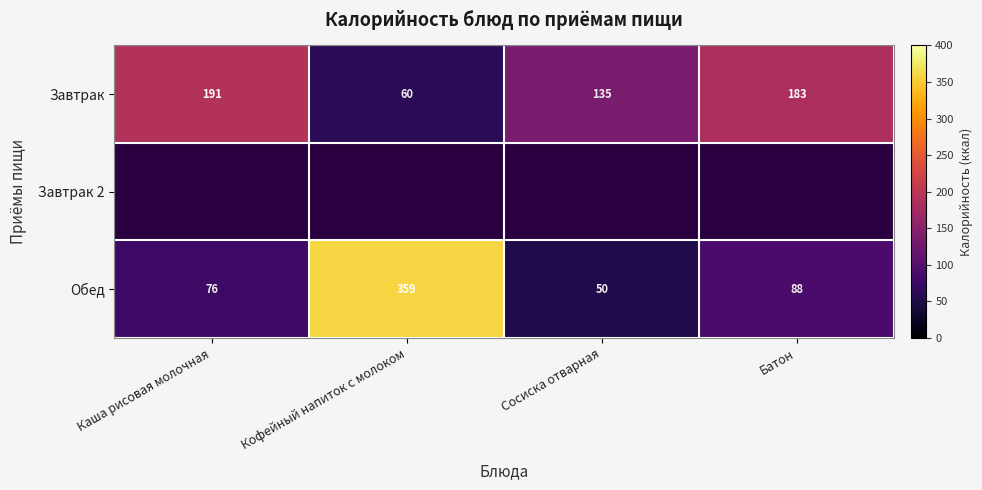

List the labels in order of Обед value, largest first.

Кофейный напиток с молоком, Батон, Каша рисовая молочная, Сосиска отварная